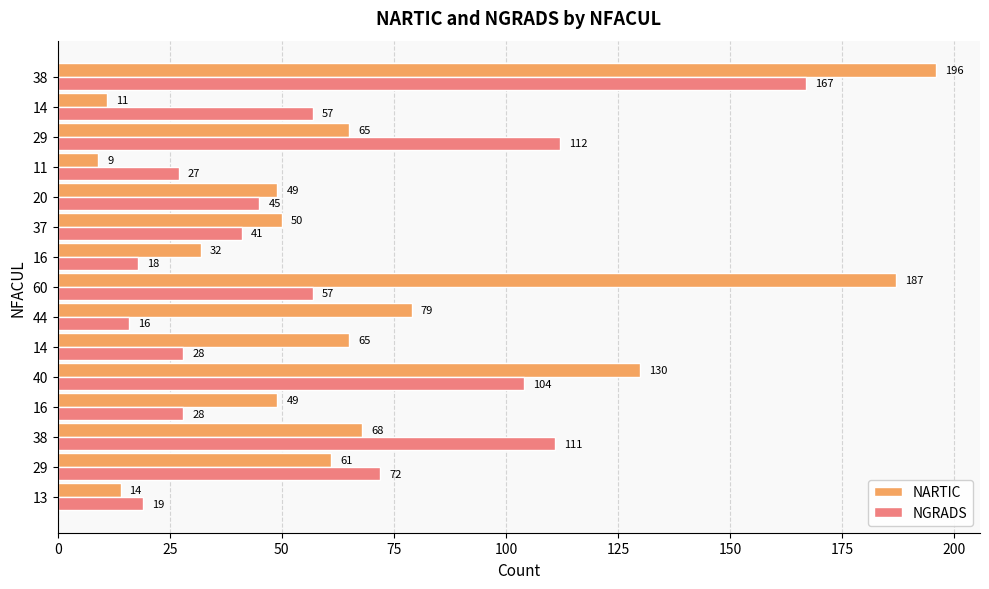

How many series are shown in this chart?

2